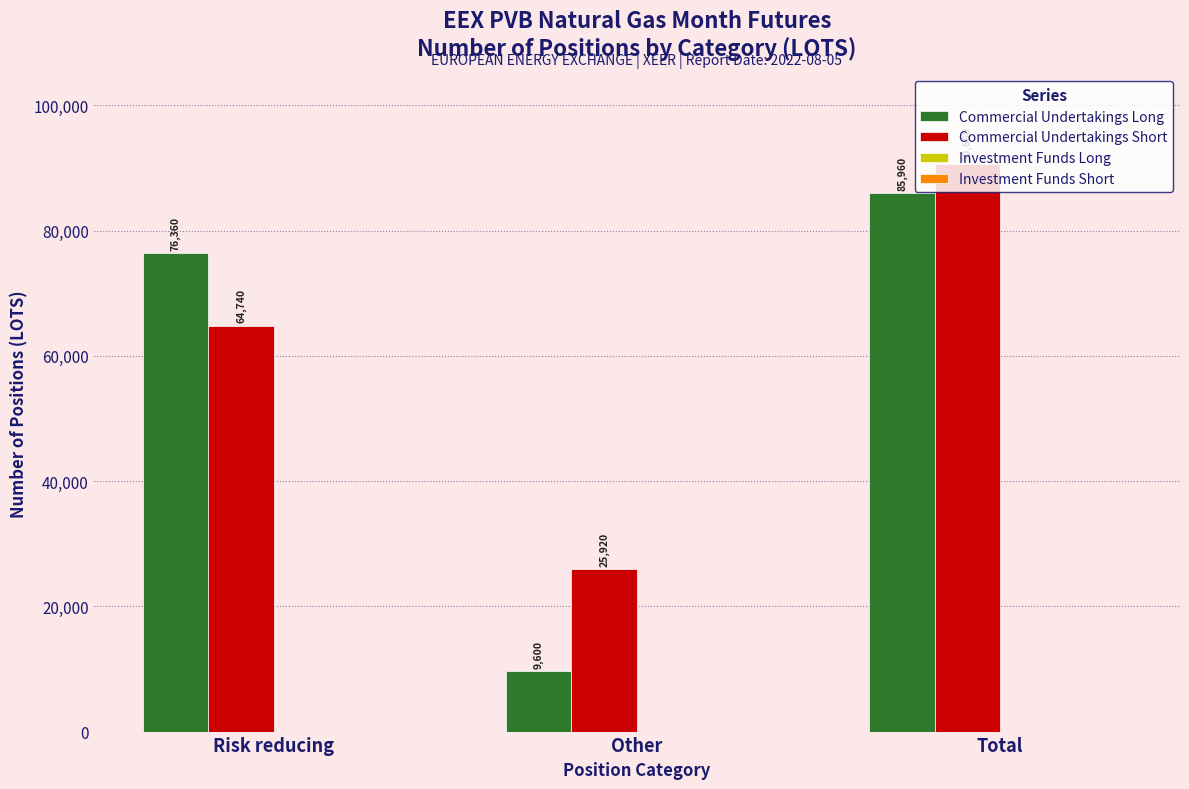

What is the sum of the Commercial Undertakings Long values at Other and Risk reducing?

85960